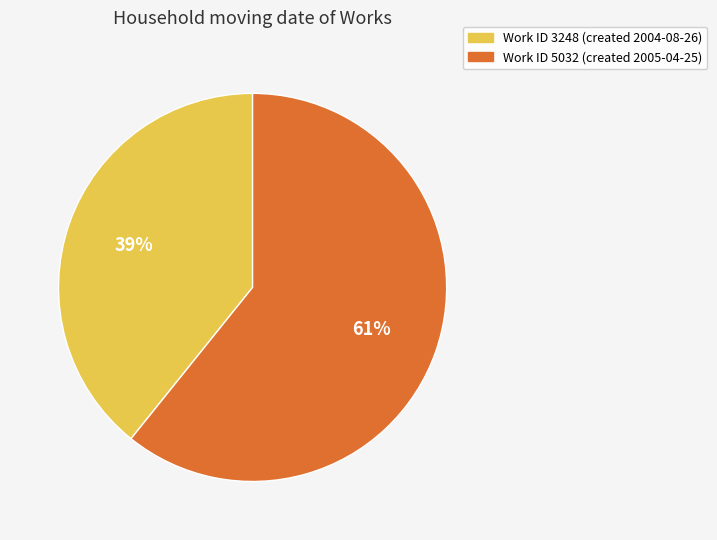

To the nearest percent, what is the difference between the largest and smallest slice percentages?

22%